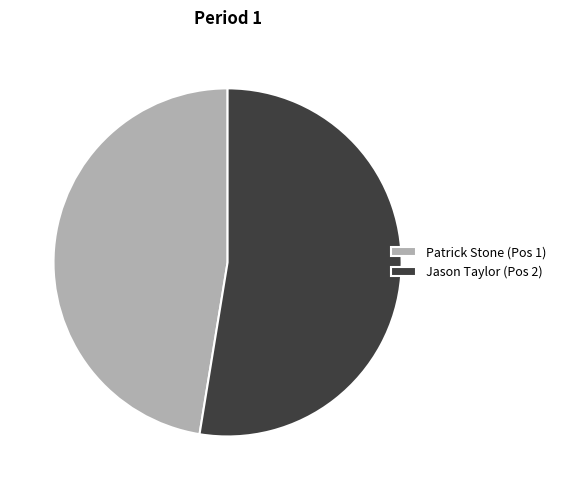

Rank the categories by value from highest to lowest.

Jason Taylor, Patrick Stone